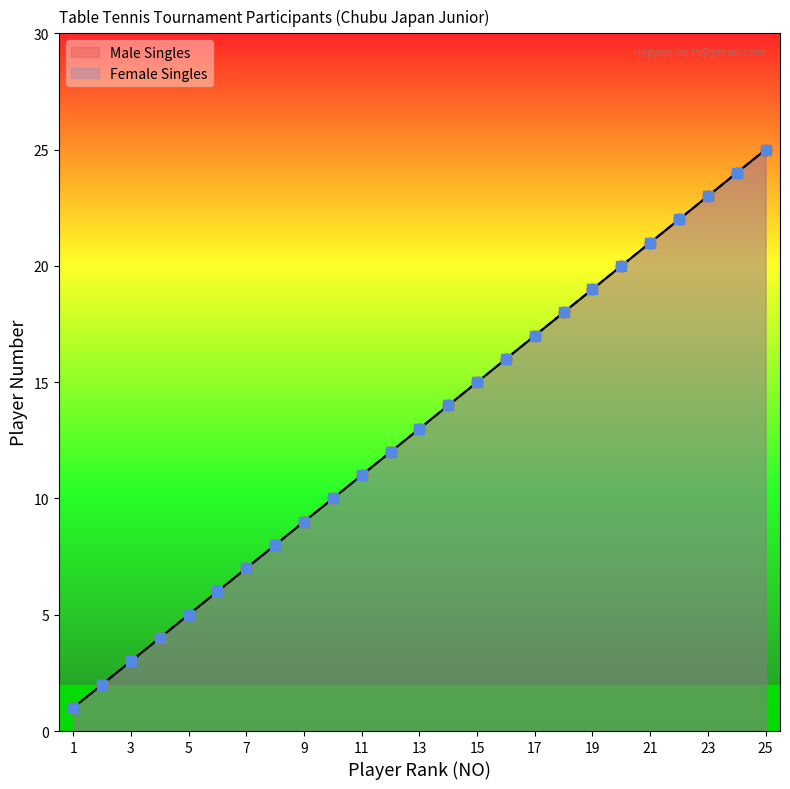

What are all the series names shown in the legend?

Male Singles, Female Singles